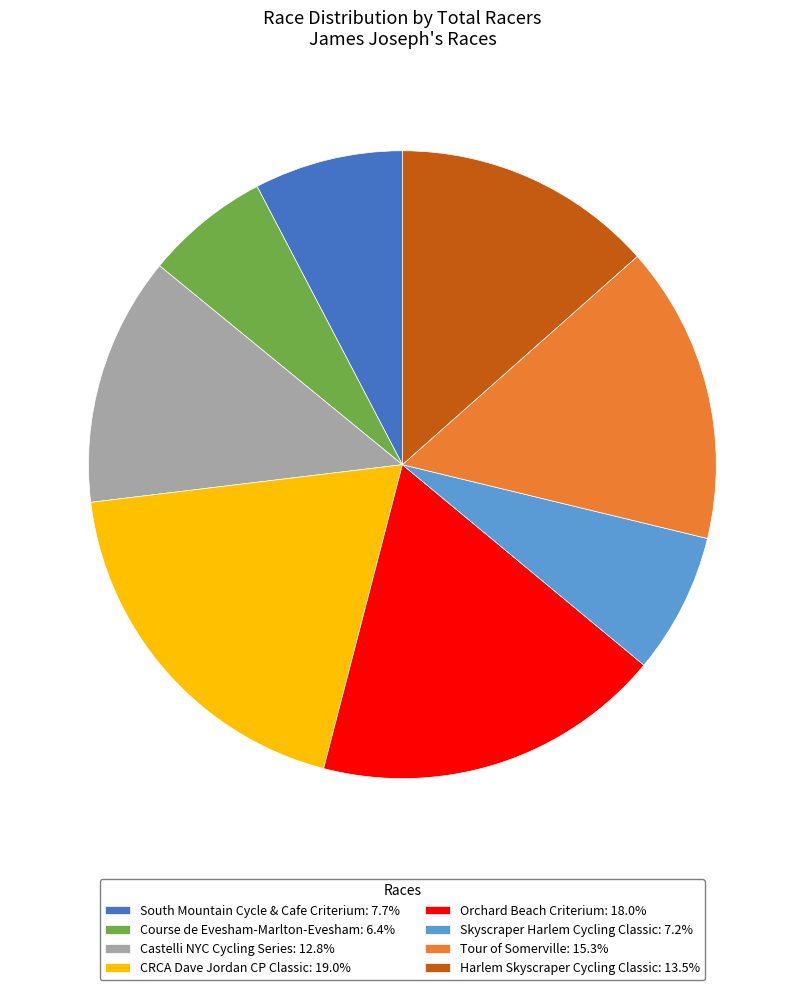

Is the sum of Orchard Beach Criterium: 18.0% and Harlem Skyscraper Cycling Classic: 13.5% greater than half?

No